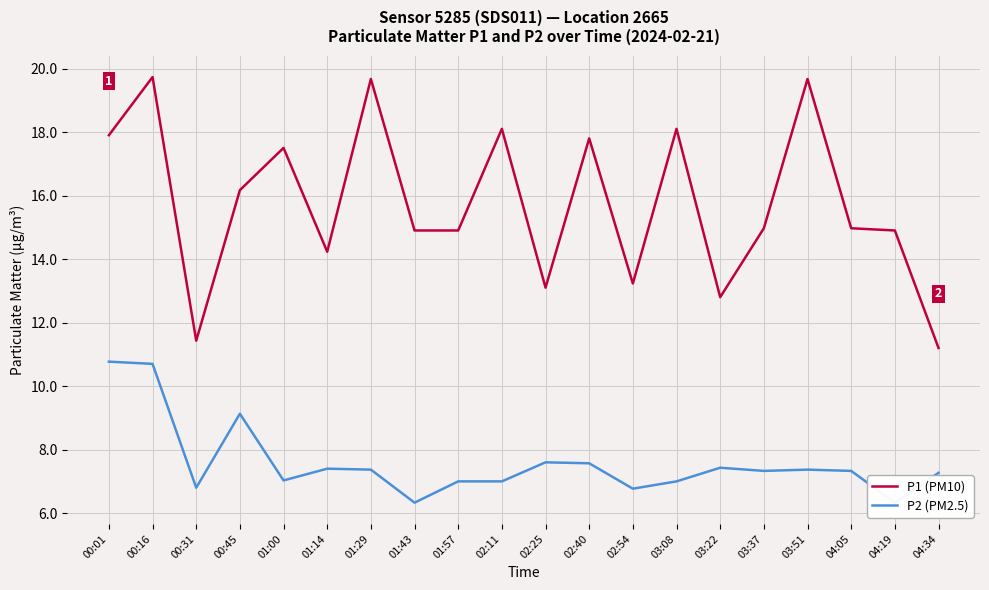

How many interior local peaks does the P1 (PM10) series have?

7